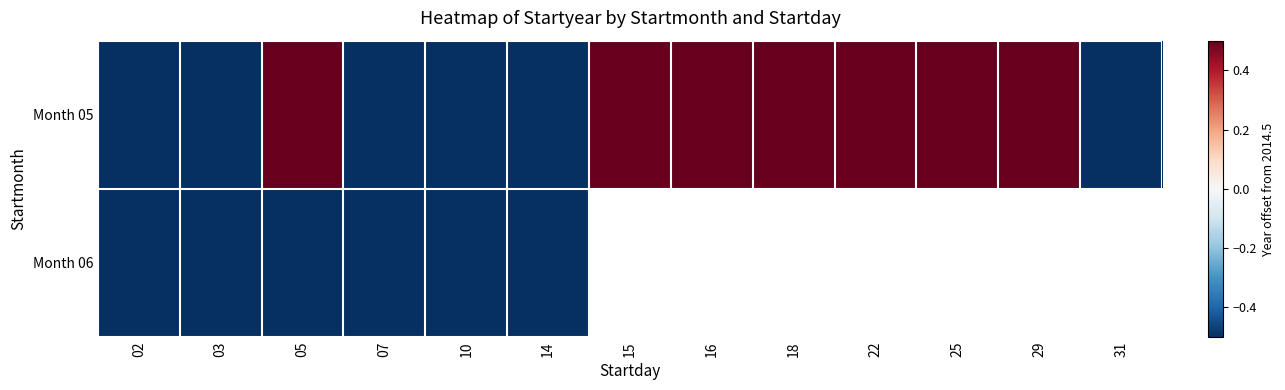

What is the approximate value of Month 05 at 14?

-0.5